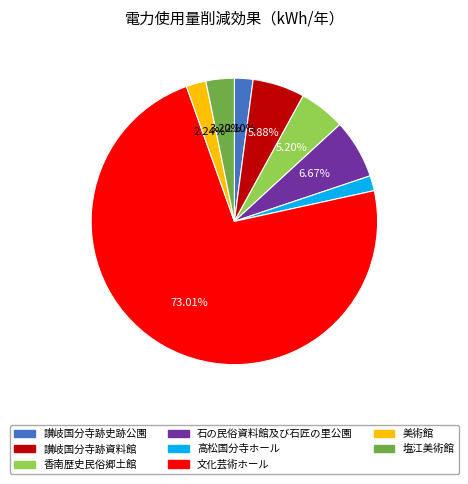

How many slices are in this pie chart?

8